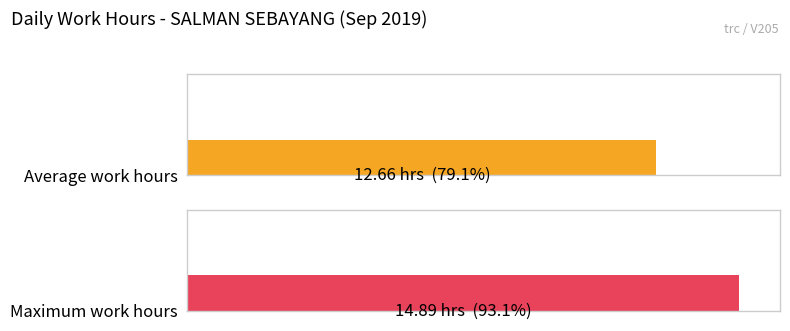

What is the maximum value shown in the chart?

14.9